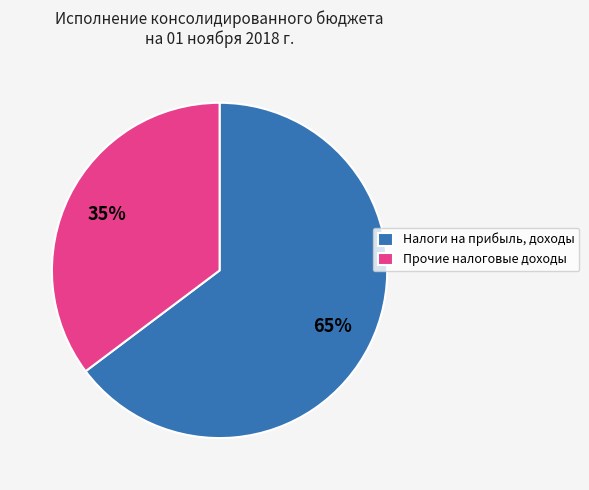

Do Прочие налоговые доходы and Налоги на прибыль, доходы together represent more than half of the pie?

Yes